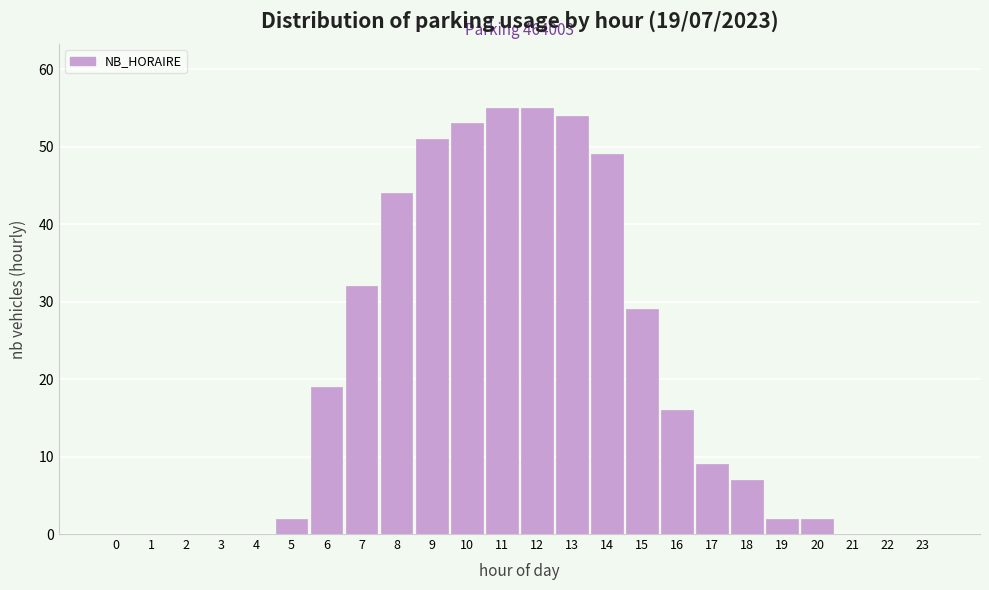

Reading right to left, extract all data points from this chart.

23=0	22=0	21=0	20=2	19=2	18=7	17=9	16=16	15=29	14=49	13=54	12=55	11=55	10=53	9=51	8=44	7=32	6=19	5=2	4=0	3=0	2=0	1=0	0=0